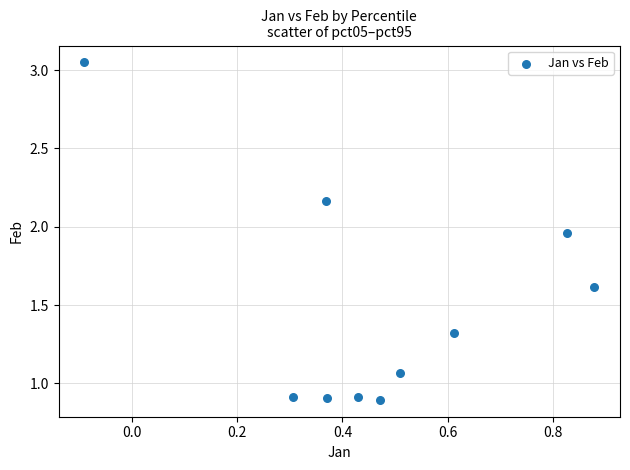

What is the average Y value?

1.5